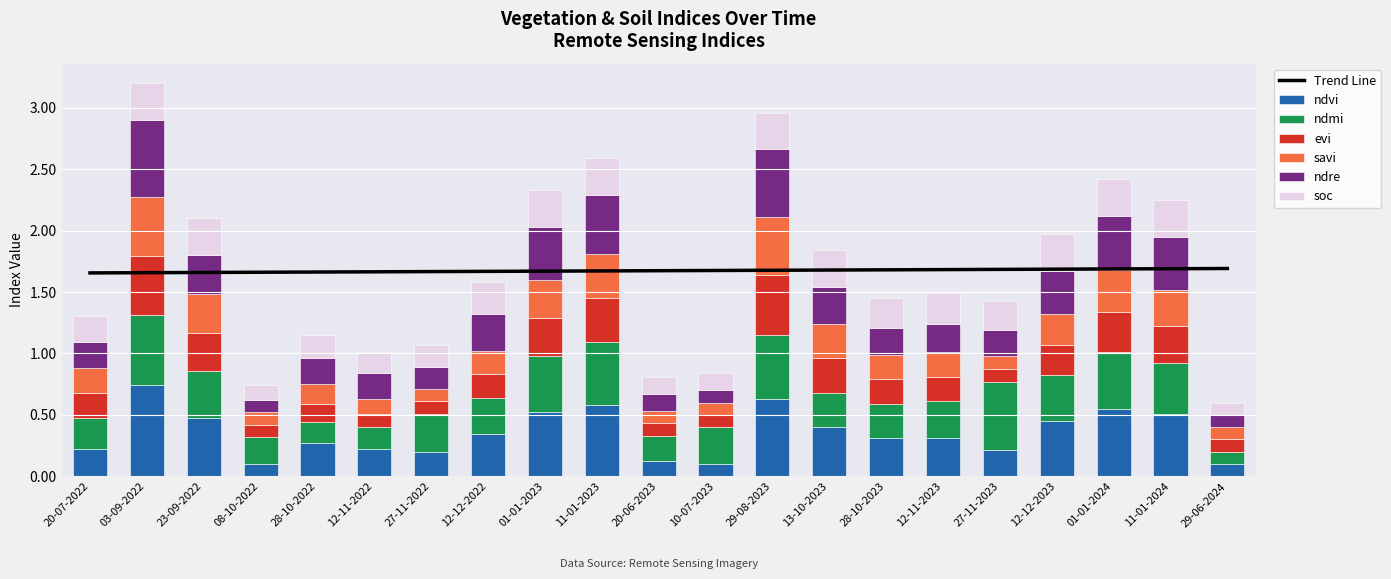

How many bars are there in total?

126